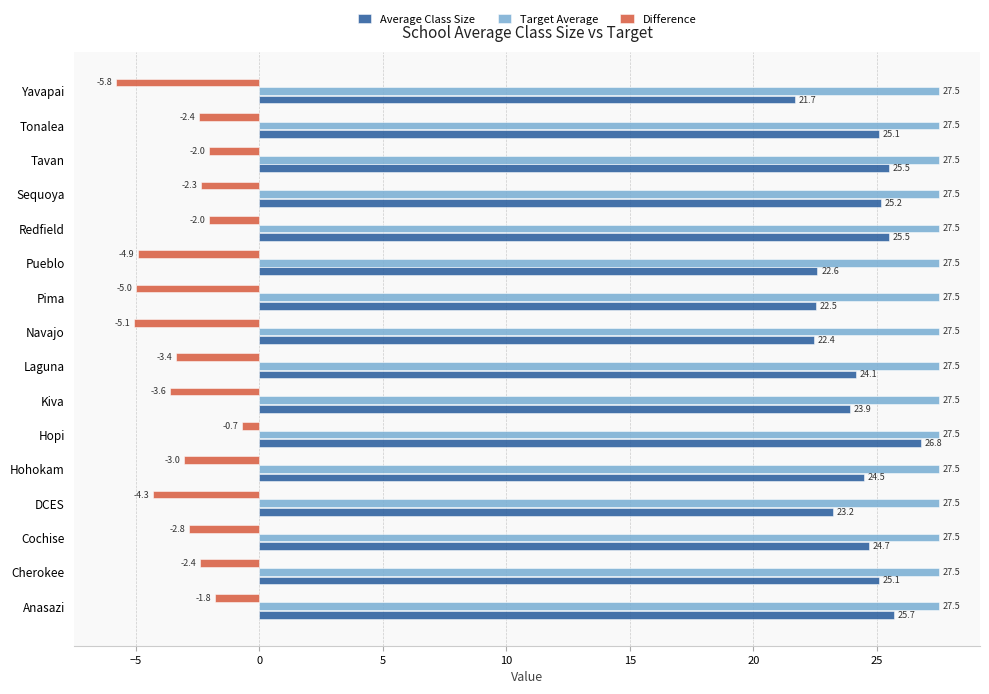

What is the difference between the highest and lowest values at Pima?

32.5